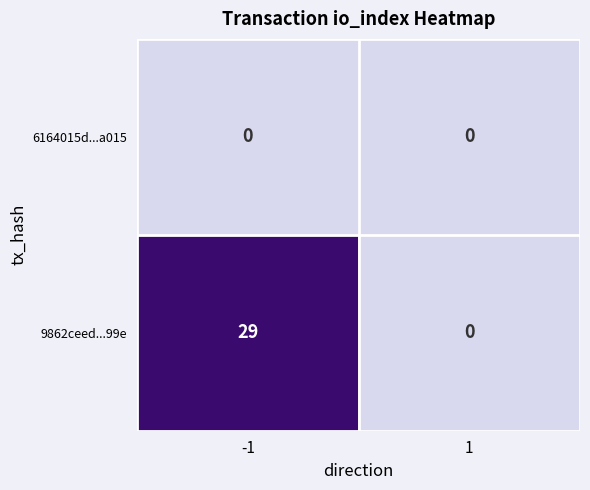

What is the greatest value displayed?

29